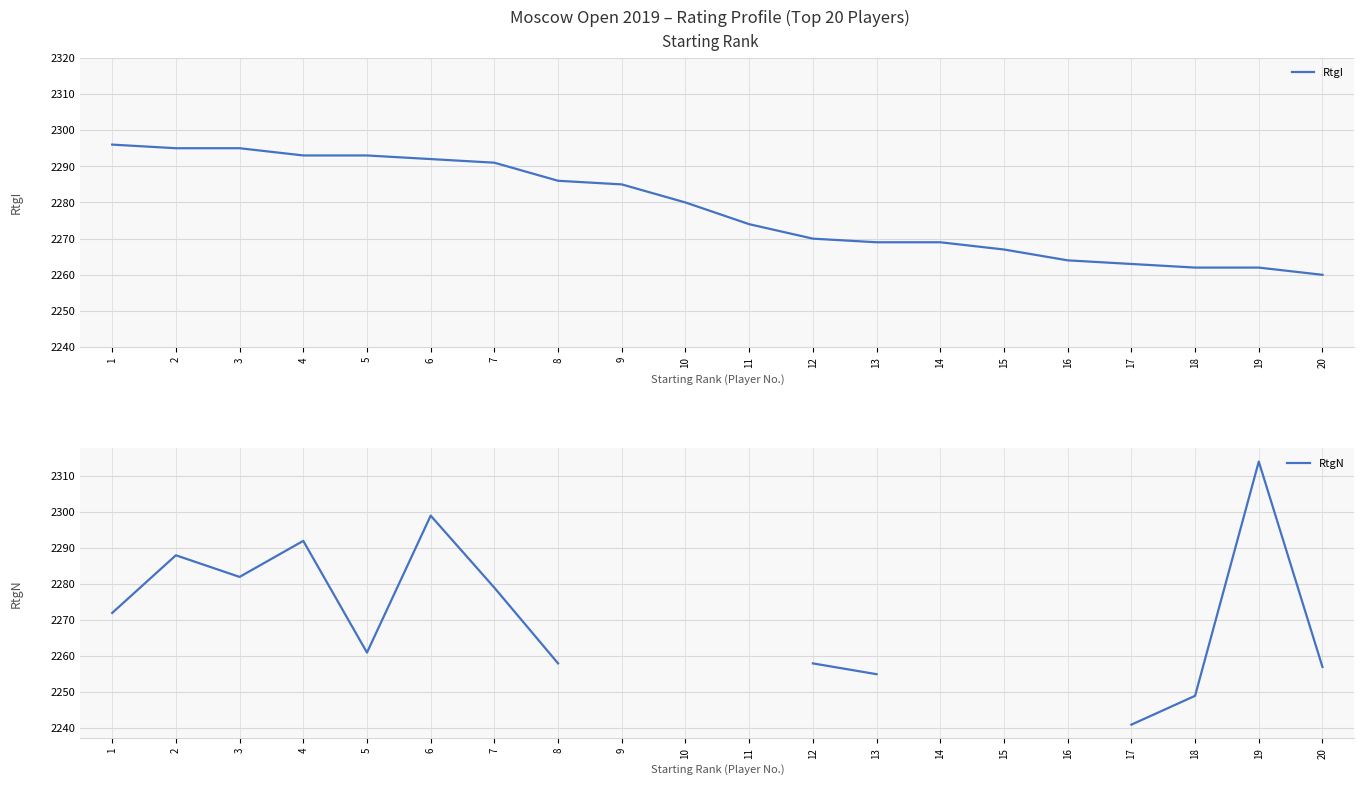

Between 5 and 6, which series saw the biggest shift?

RtgN